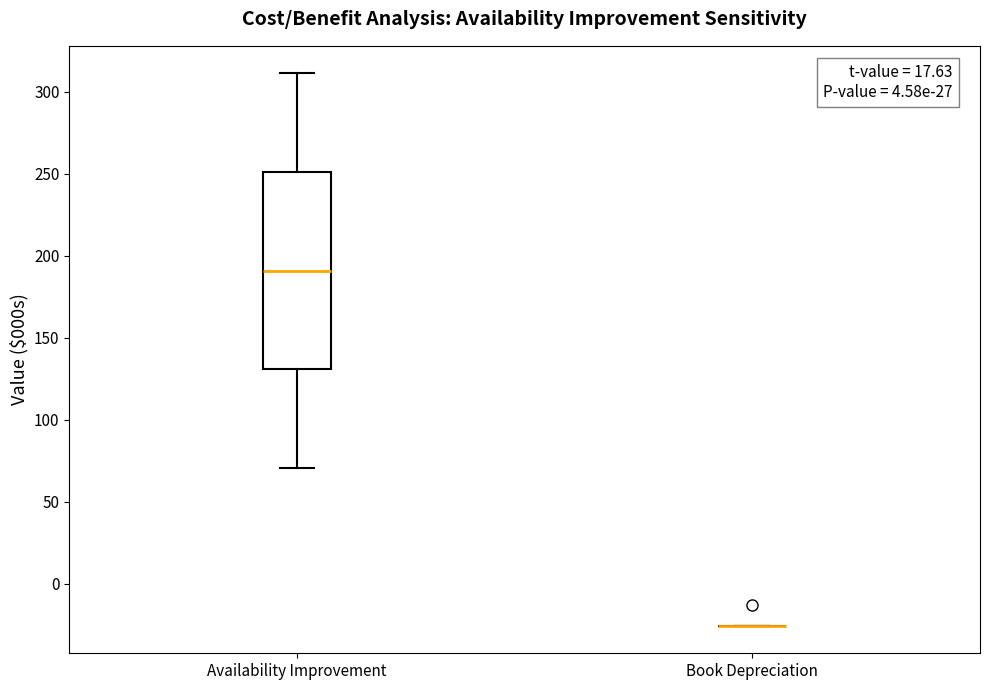

Reading left to right, transcribe this box plot: for each box, give where its median line is, the range the box spans, and where its two whiskers end, as read against the y-axis. The values are not printed on the chart, so give them approximately, as read against the axis.

Availability Improvement: median 190, box 130 to 250, whiskers 70 to 310
Book Depreciation: box collapsed to a line at -25, whiskers -25 to -25